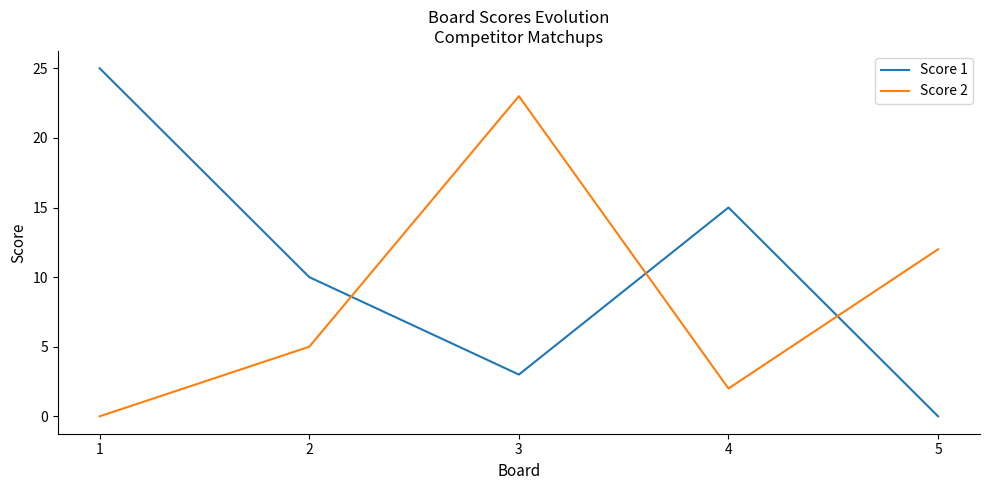

How many lines are shown in the chart?

2